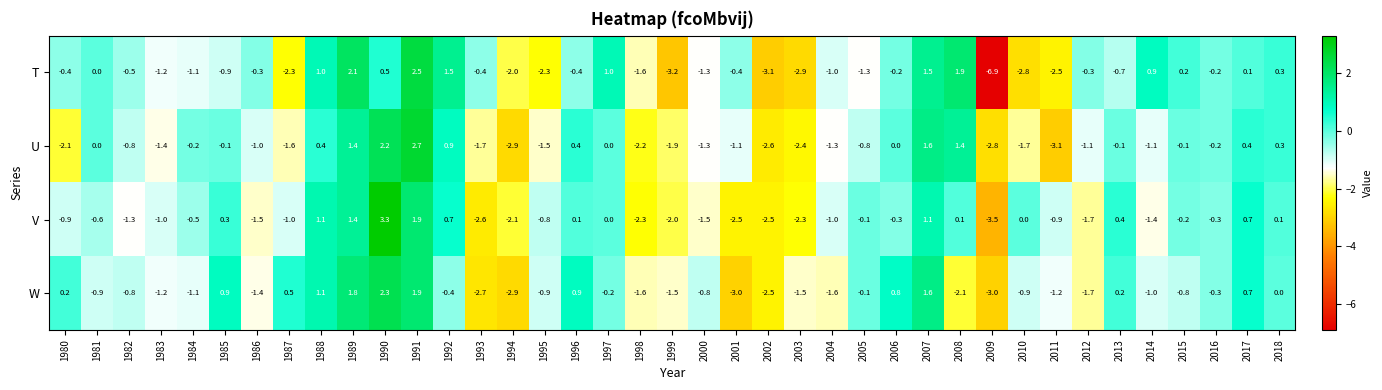

At how many categories does at least one series exceed -5?

39